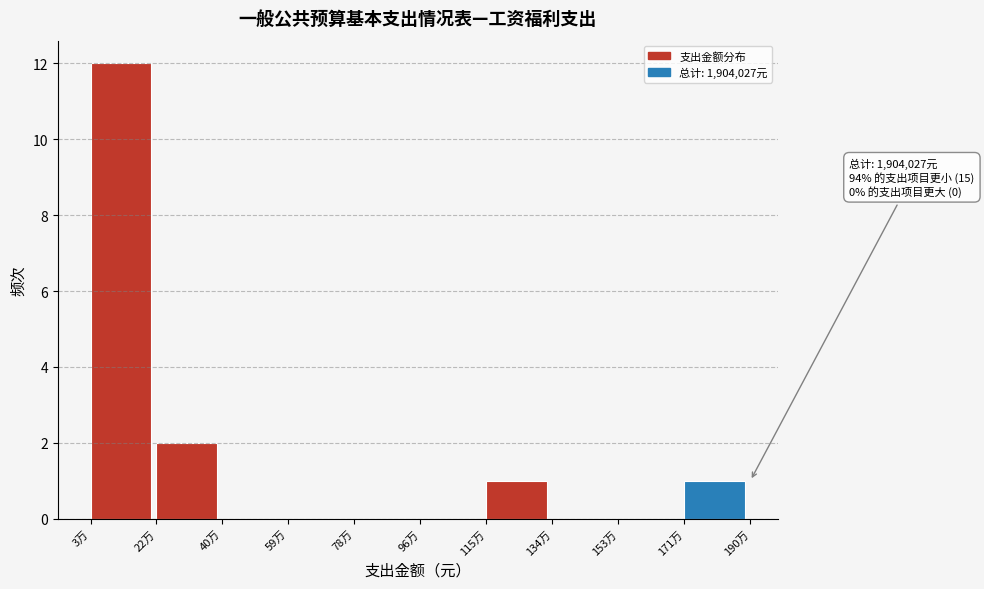

Reading left to right, transcribe all the data shown in this chart.

3万=12	22万=2	40万=0	59万=0	78万=0	96万=0	115万=1	134万=0	153万=0	171万=1